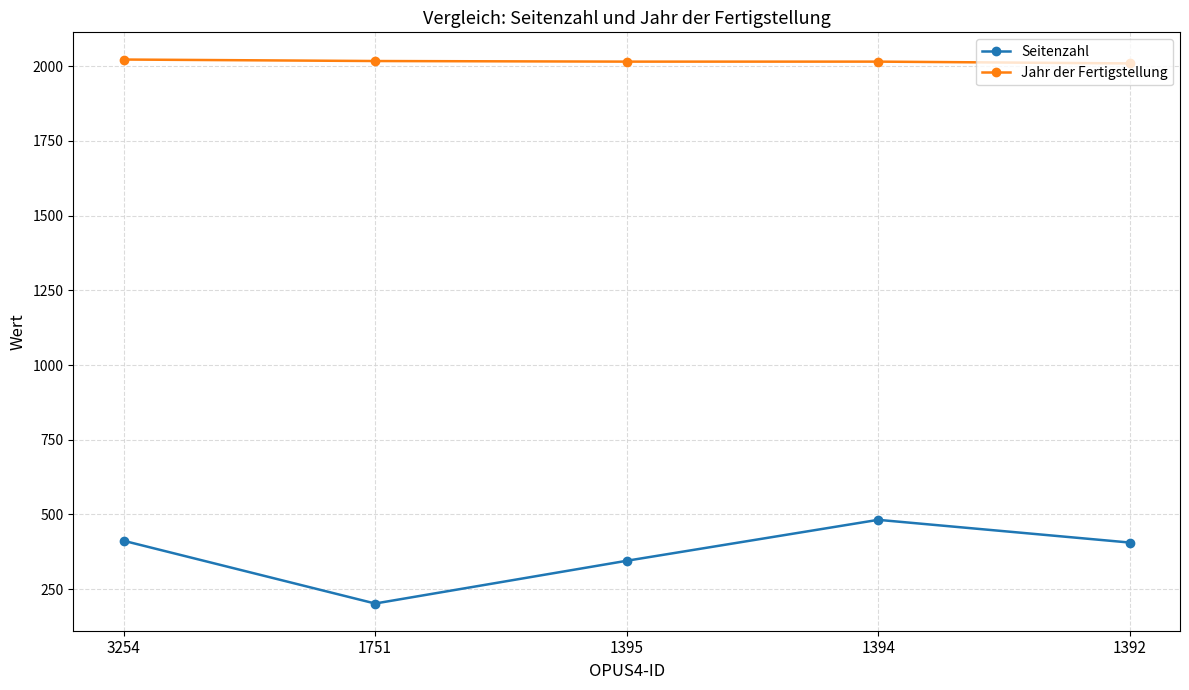

Rank the series by their average value, from highest to lowest.

Jahr der Fertigstellung, Seitenzahl